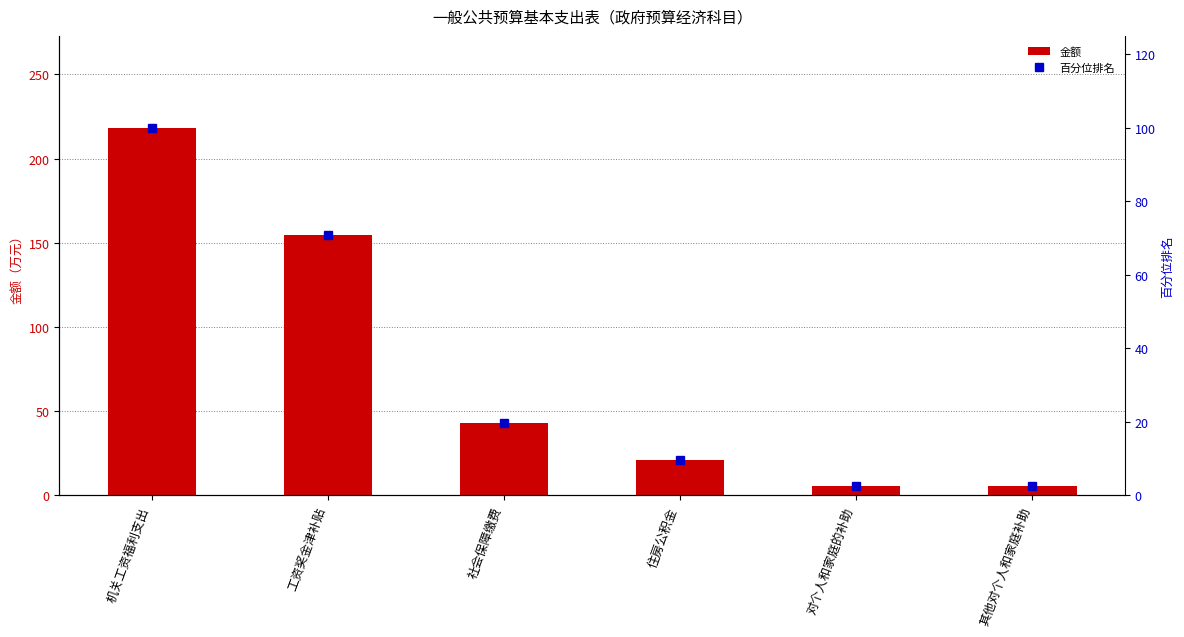

Which series has the largest range (max minus min)?

金额